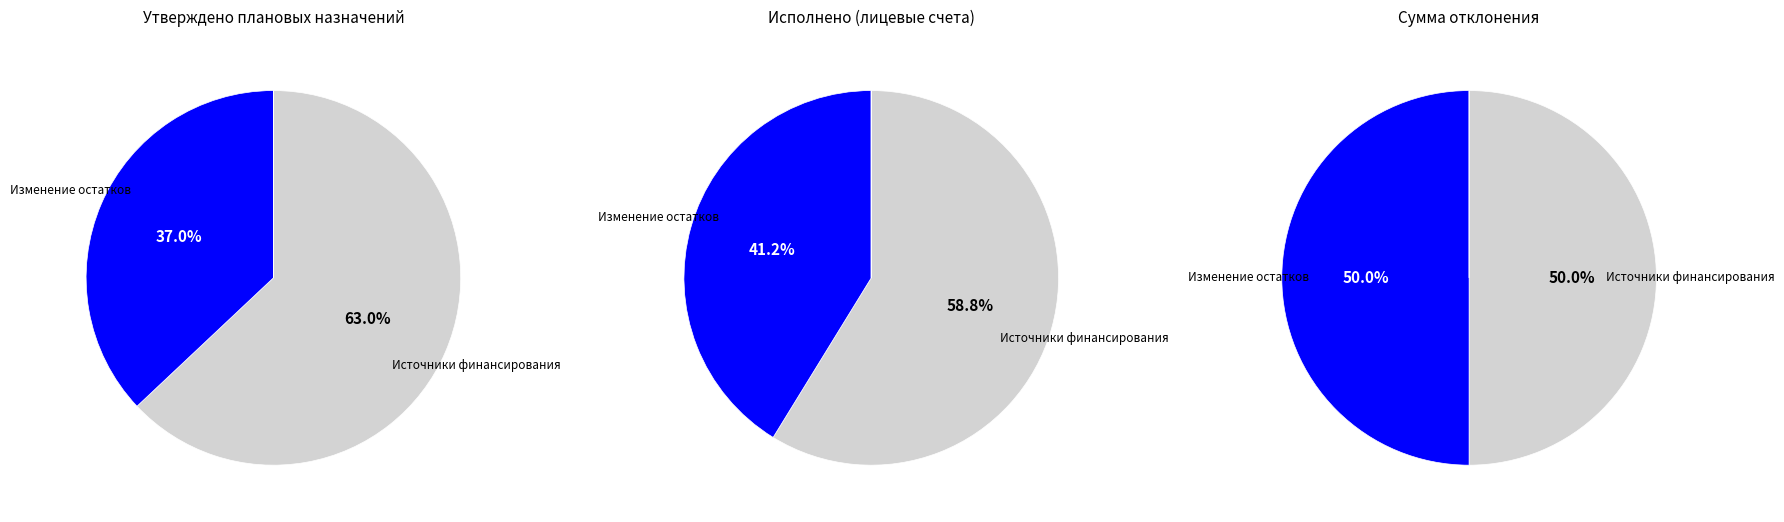

Which slice is the largest?

Источники финансирования дефицита